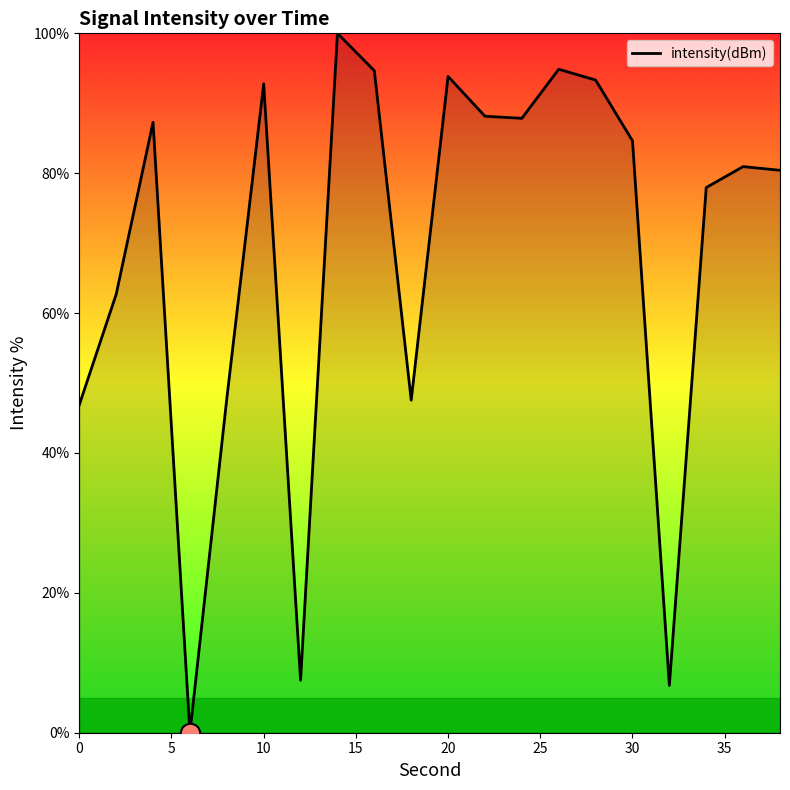

What is the maximum value shown in the chart?

100.0